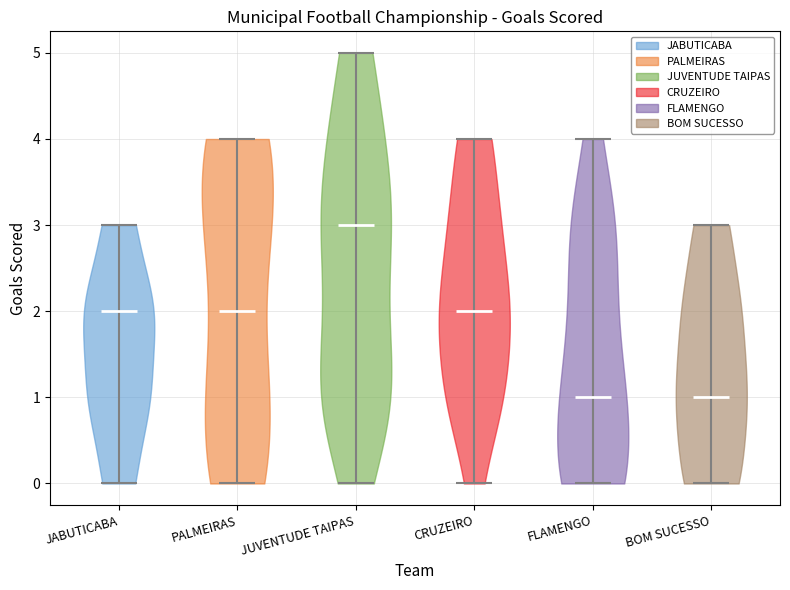

Reading left to right, read every violin against the y-axis: where its median line is, and the lowest and highest points it reaches. The values are not printed on the chart, so give them approximately, as read against the axis.

JABUTICABA: median line 2, lowest point 0, highest point 3
PALMEIRAS: median line 2, lowest point 0, highest point 4
JUVENTUDE TAIPAS: median line 3, lowest point 0, highest point 5
CRUZEIRO: median line 2, lowest point 0, highest point 4
FLAMENGO: median line 1, lowest point 0, highest point 4
BOM SUCESSO: median line 1, lowest point 0, highest point 3